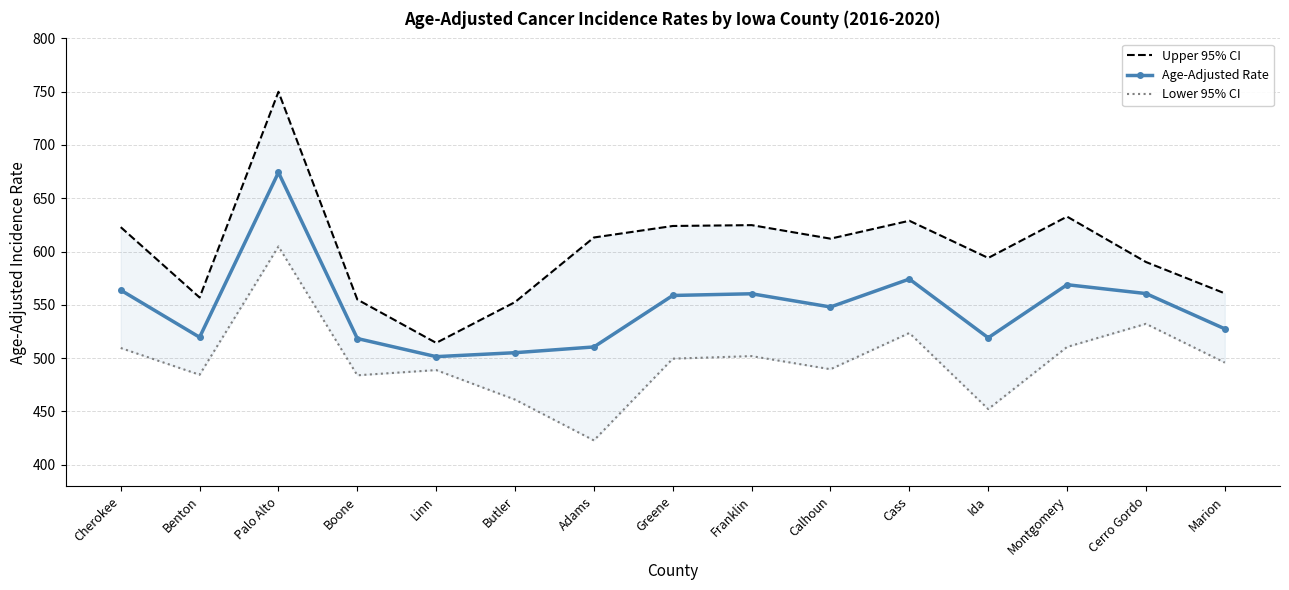

Which series has the widest spread of values?

Upper 95% CI